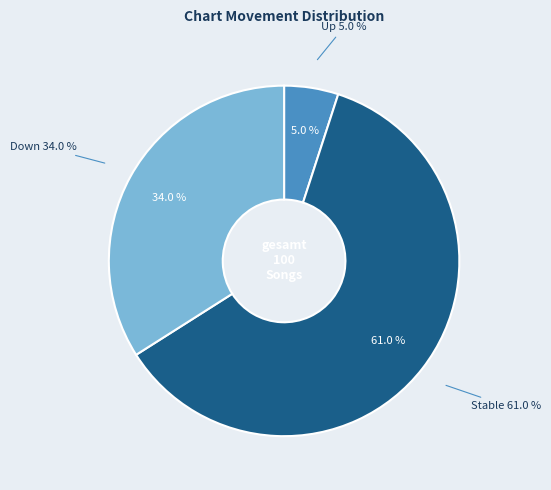

How many slices are in this pie chart?

3